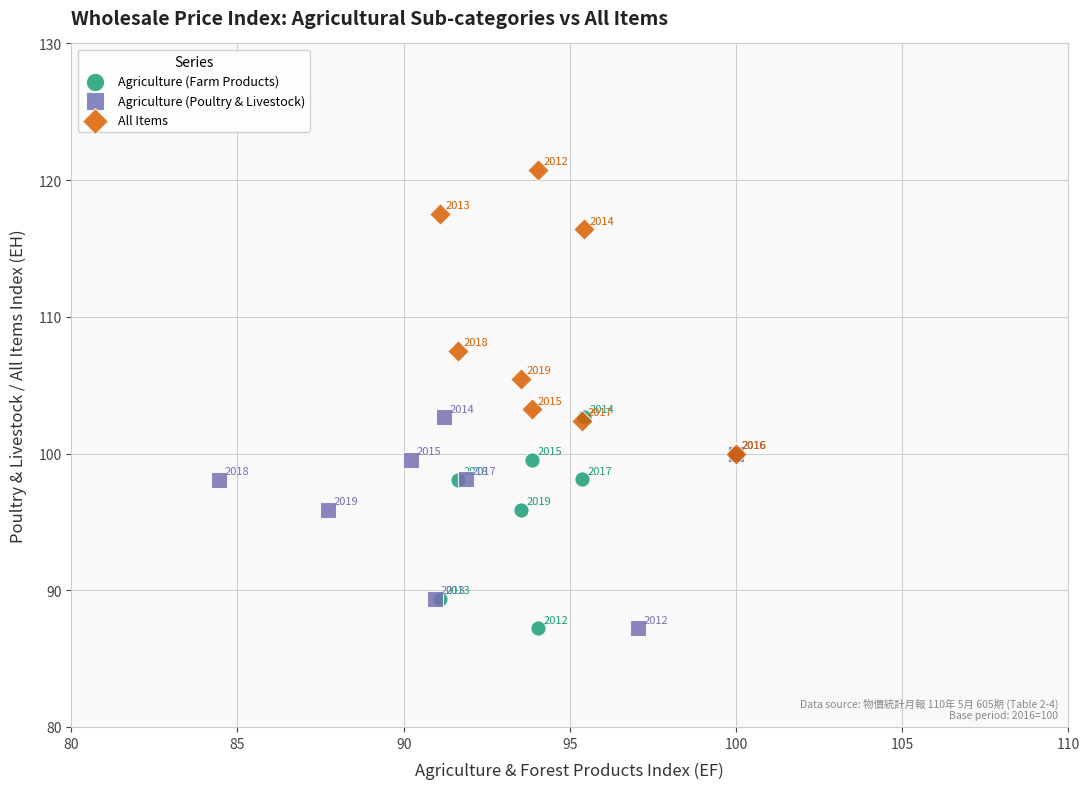

Which series reaches the maximum Y coordinate?

All Items